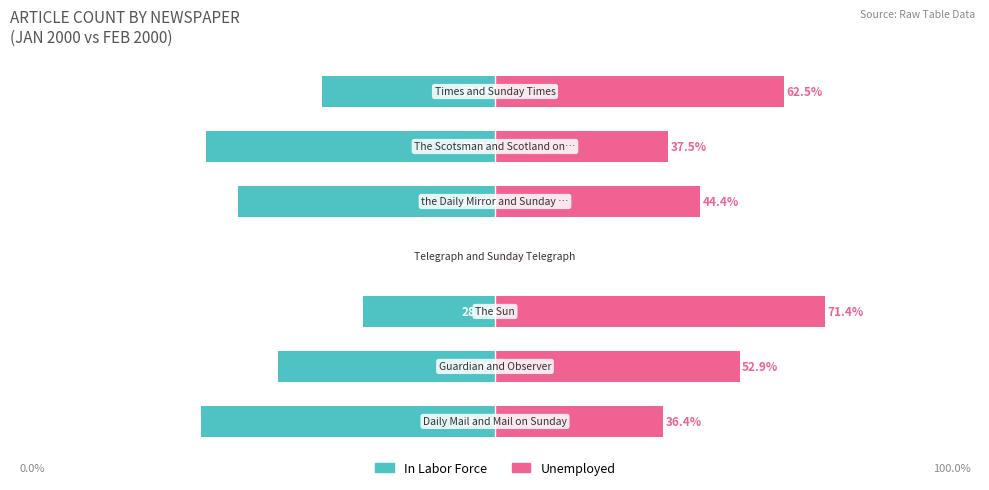

At how many categories does at least one series exceed -47?

7